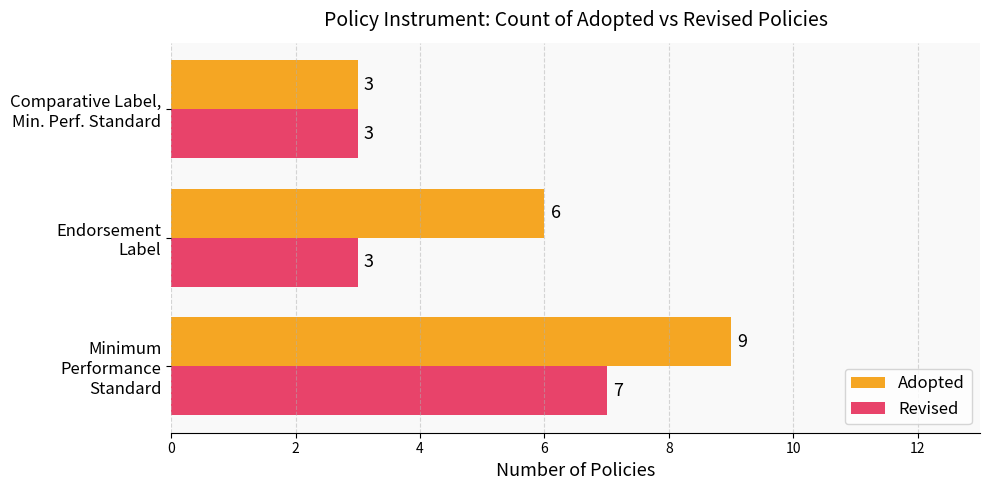

Which series has the largest total across all categories?

Adopted